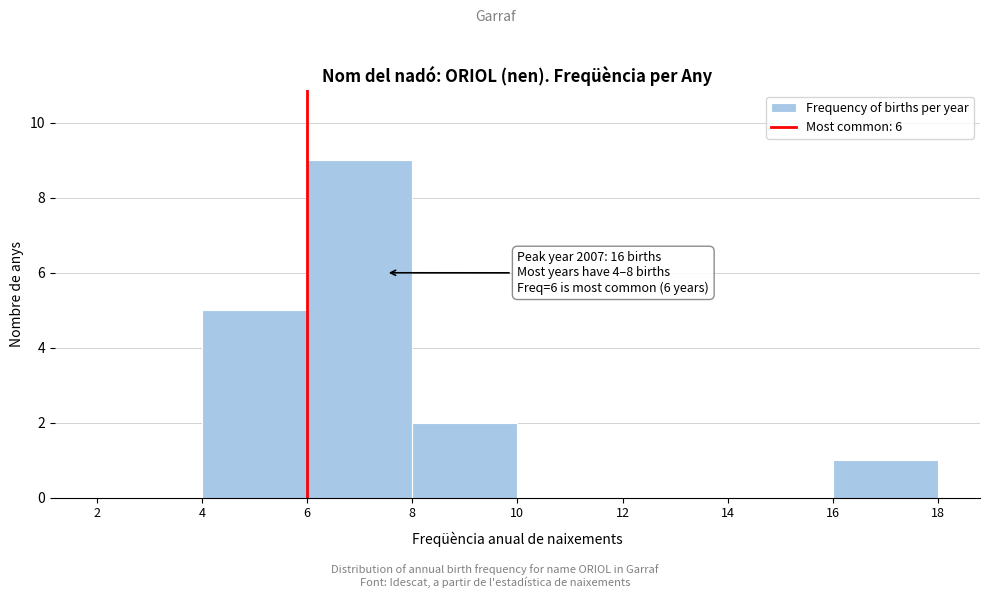

Over which range of the x-axis is the bar tallest?

6 to 8